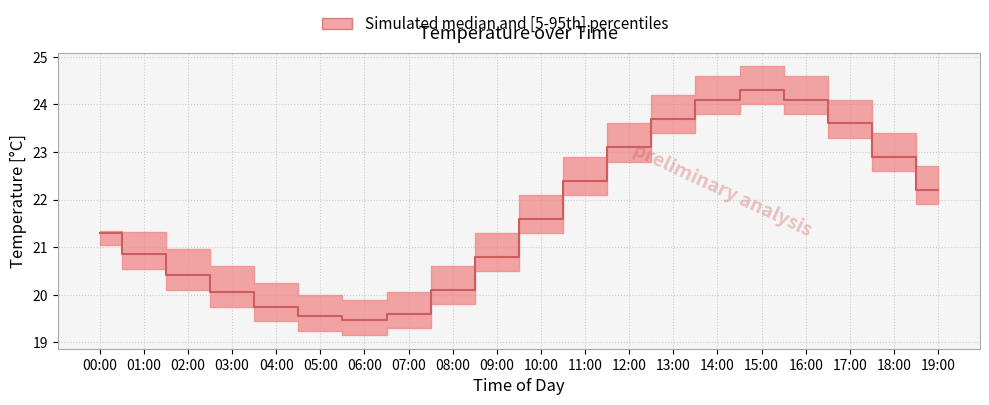

True or false: temperature_p95 and temperature_p5 intersect in this chart.

False